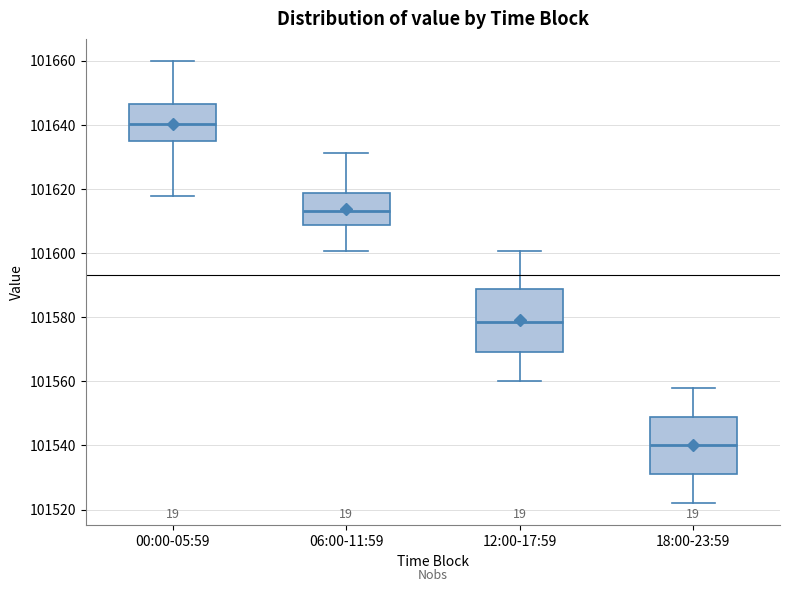

Reading left to right, transcribe this box plot: for each box, give where its median line is, the range the box spans, and where its two whiskers end, as read against the y-axis. The values are not printed on the chart, so give them approximately, as read against the axis.

00:00-05:59: median 101640, box 101634 to 101646, whiskers 101618 to 101660
06:00-11:59: median 101614, box 101608 to 101618, whiskers 101600 to 101632
12:00-17:59: median 101578, box 101570 to 101588, whiskers 101560 to 101600
18:00-23:59: median 101540, box 101532 to 101550, whiskers 101522 to 101558